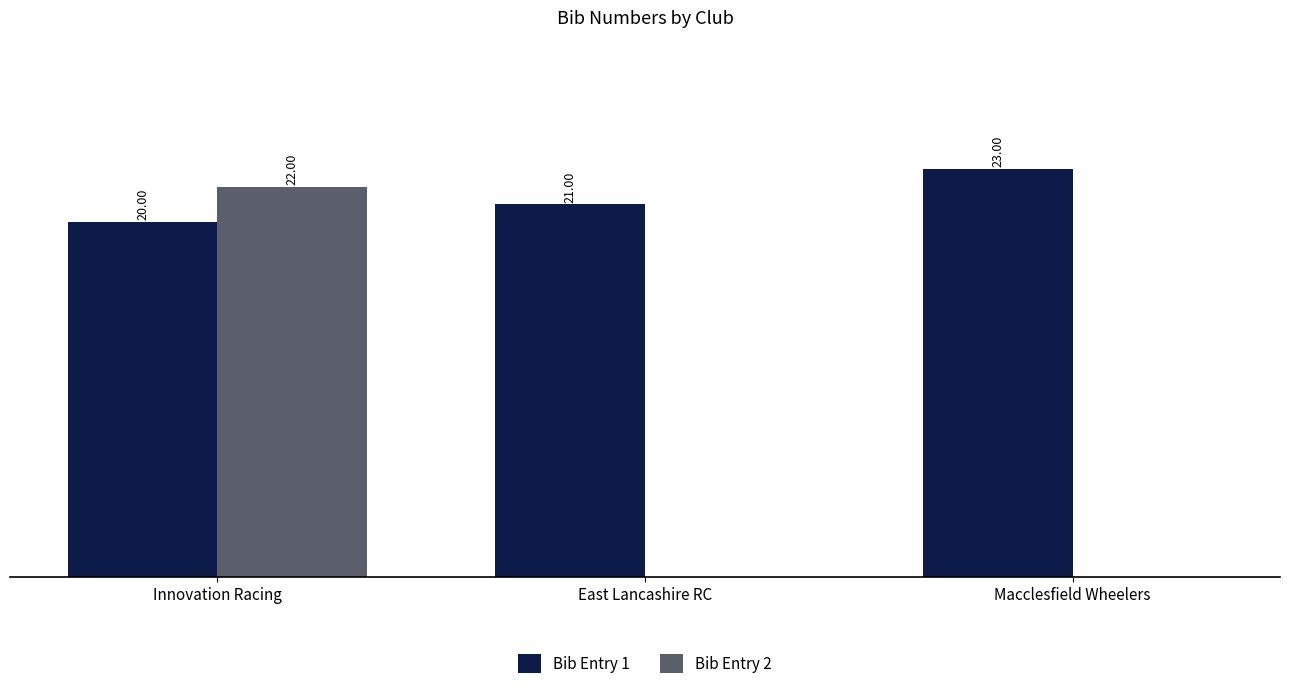

Which series changed the most between East Lancashire RC and Macclesfield Wheelers?

Bib Entry 1